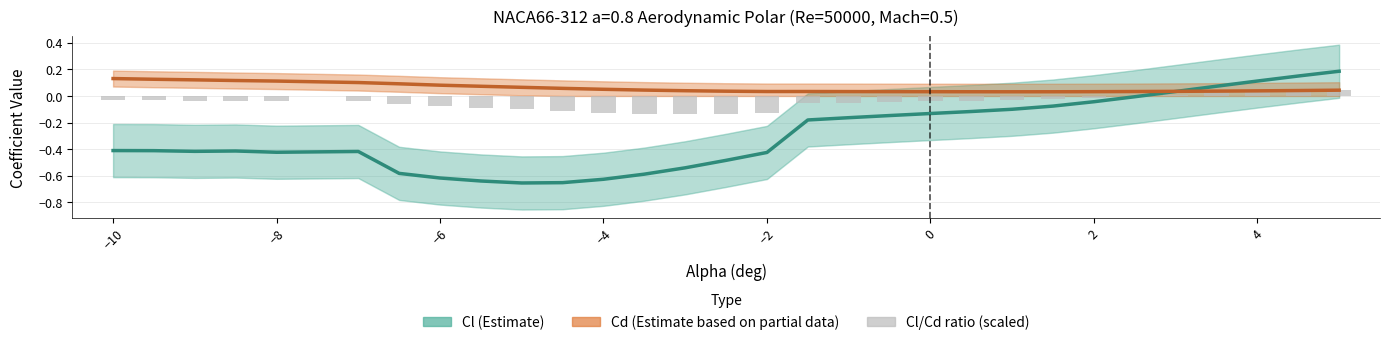

What is the difference between the maximum and minimum values in the Cl/Cd (scaled ×0.01) series?

0.2